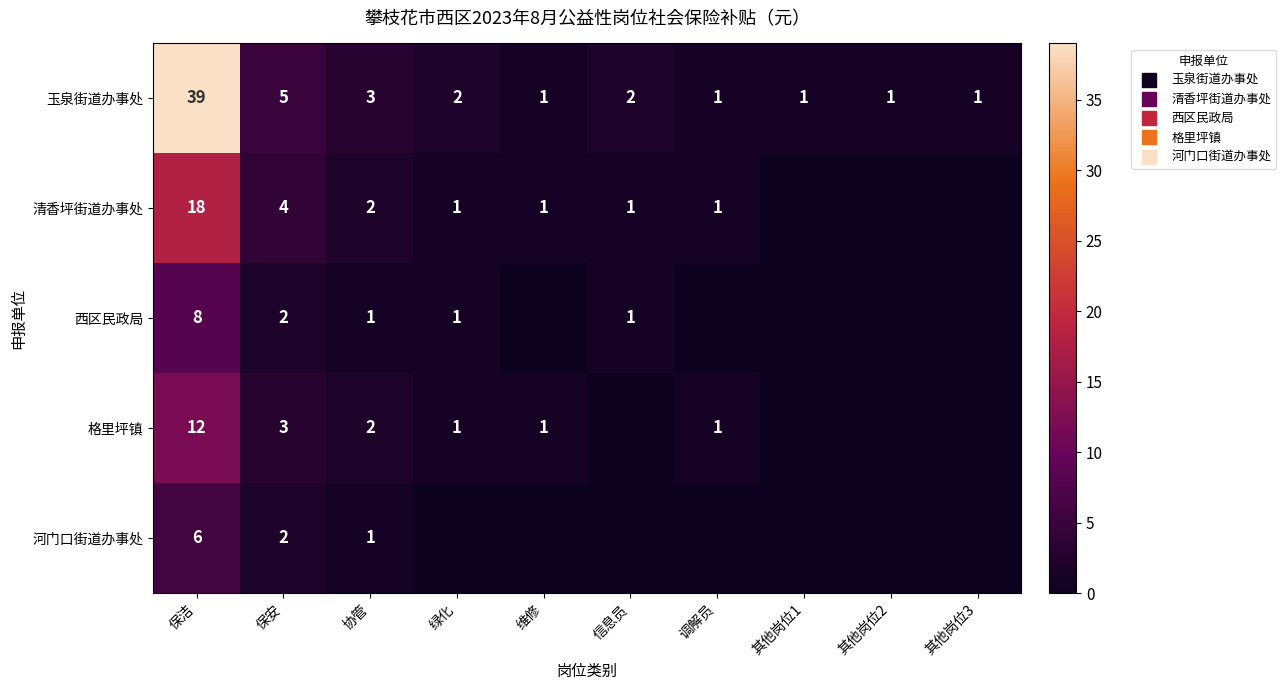

At which label does 河门口街道办事处 reach its peak?

保洁